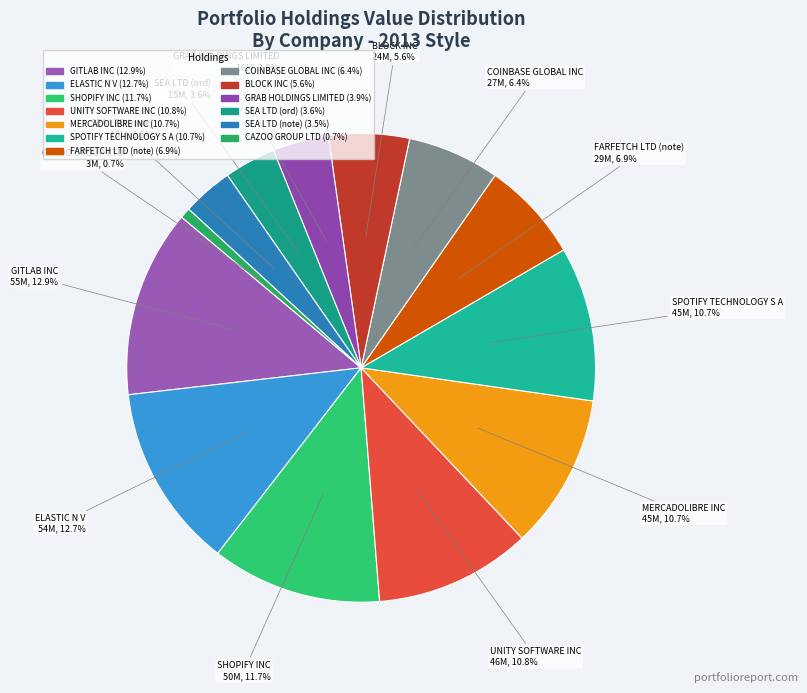

What percentage is the MERCADOLIBRE INC slice, to the nearest percent?

11%